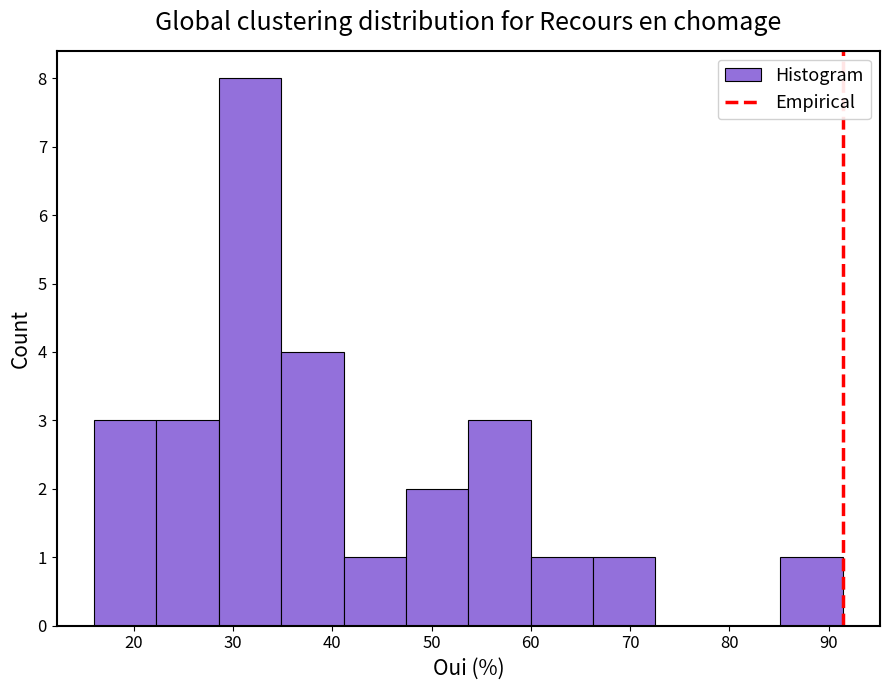

Reading left to right, transcribe this chart: for each bar, give the range it covers on the x-axis and its height. Neither the bar edges nor the heights are printed on the chart, so give them approximately, as read against the axes.

16 to 22: 3
22 to 29: 3
29 to 35: 8
35 to 41: 4
41 to 47: 1
47 to 54: 2
54 to 60: 3
60 to 66: 1
66 to 73: 1
73 to 79: 0
79 to 85: 0
85 to 91: 1